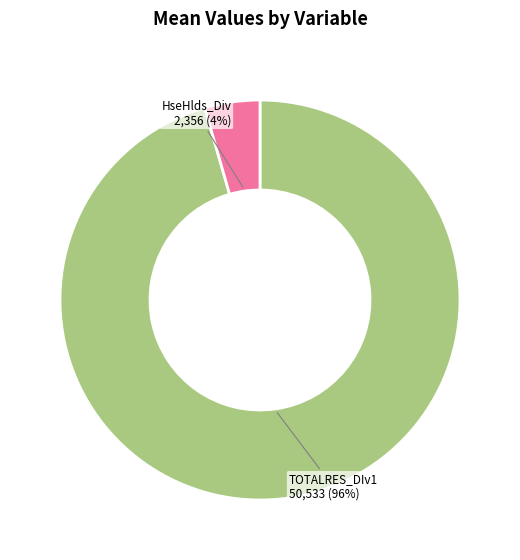

To the nearest percent, what is the average slice percentage?

50%